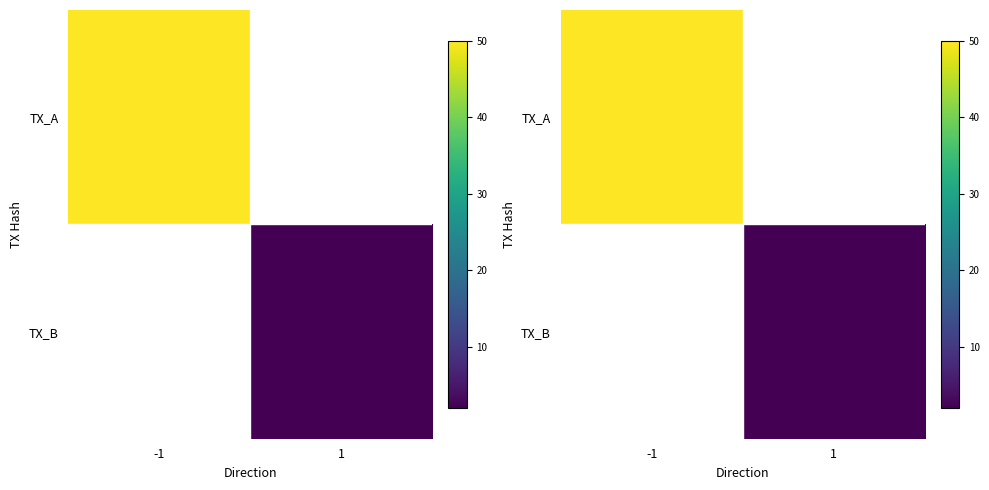

Between -1 and 1, which series saw the biggest shift?

TX_A